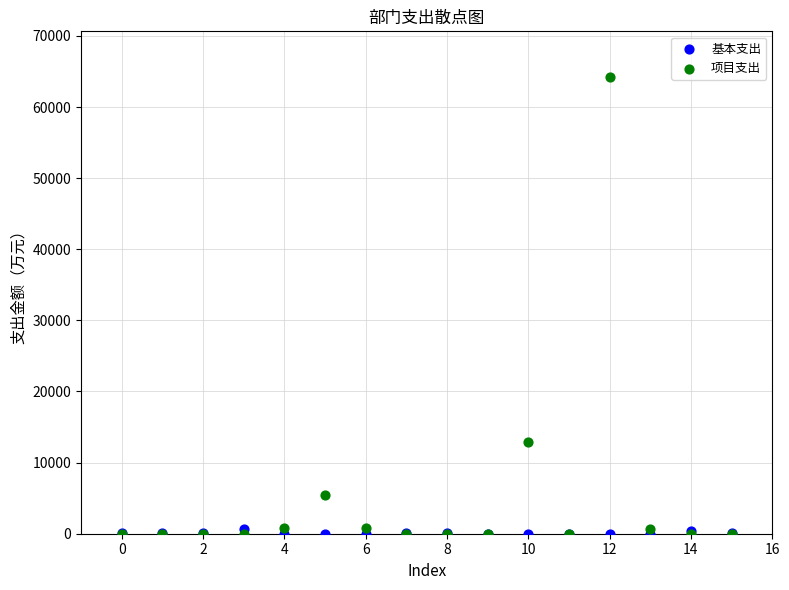

Across all series, what Y value is closest to 32110?

12930.0